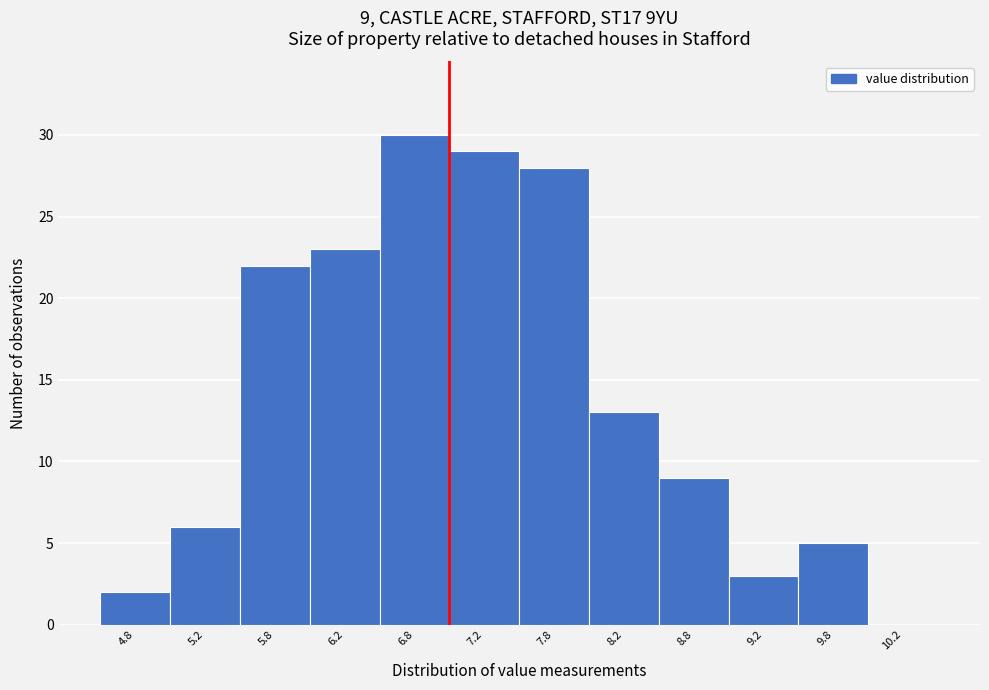

Which range on the x-axis has the tallest bar?

6.5 to 7.0